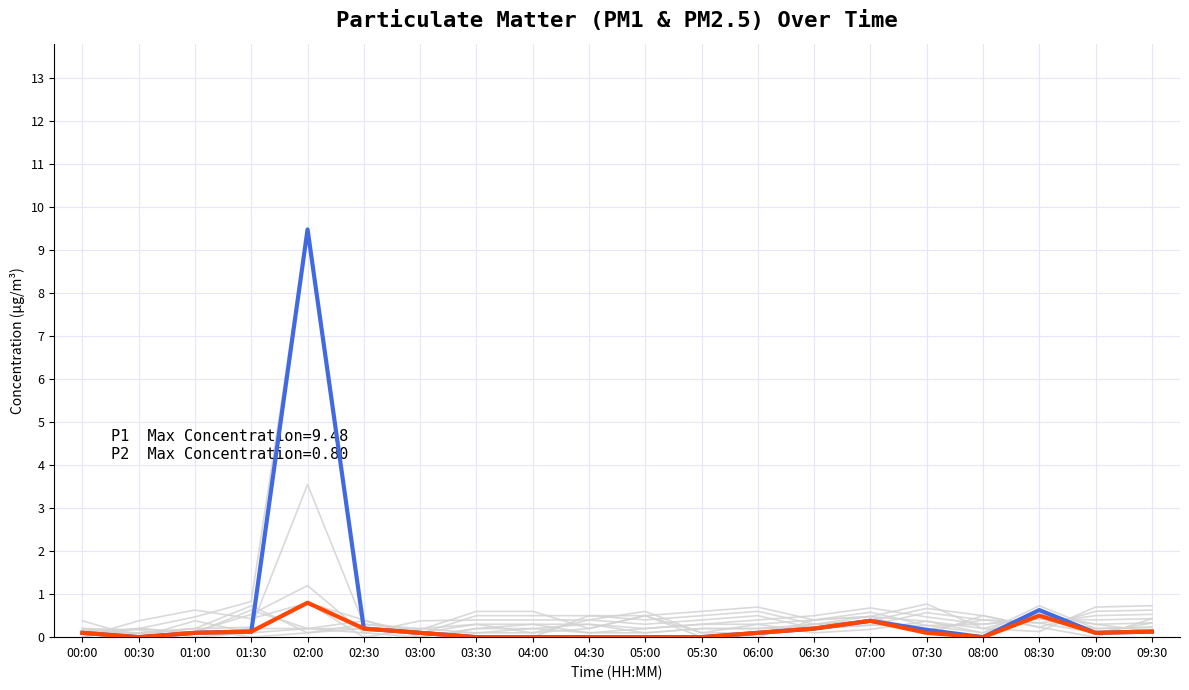

True or false: P2 and P1 intersect in this chart.

False